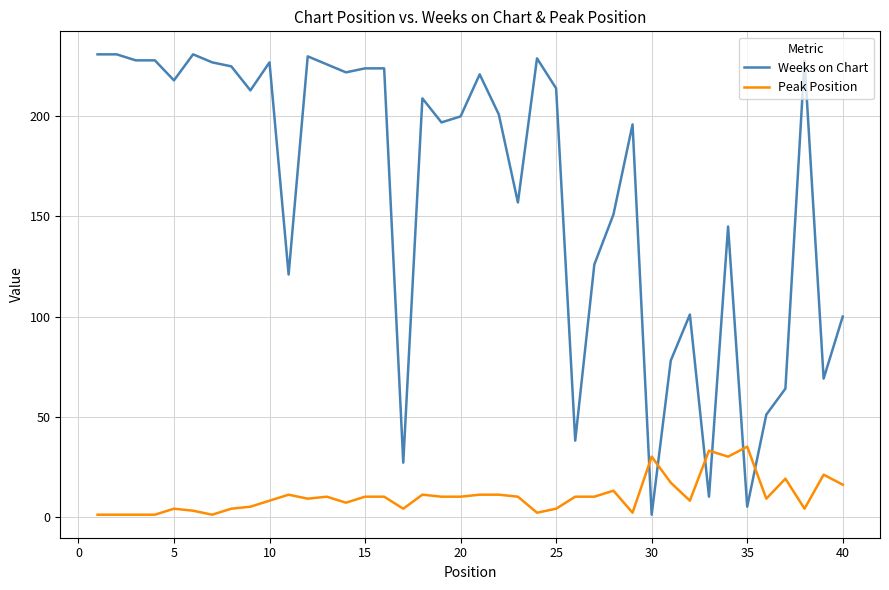

True or false: Weeks on Chart and Peak Position cross at least once.

True